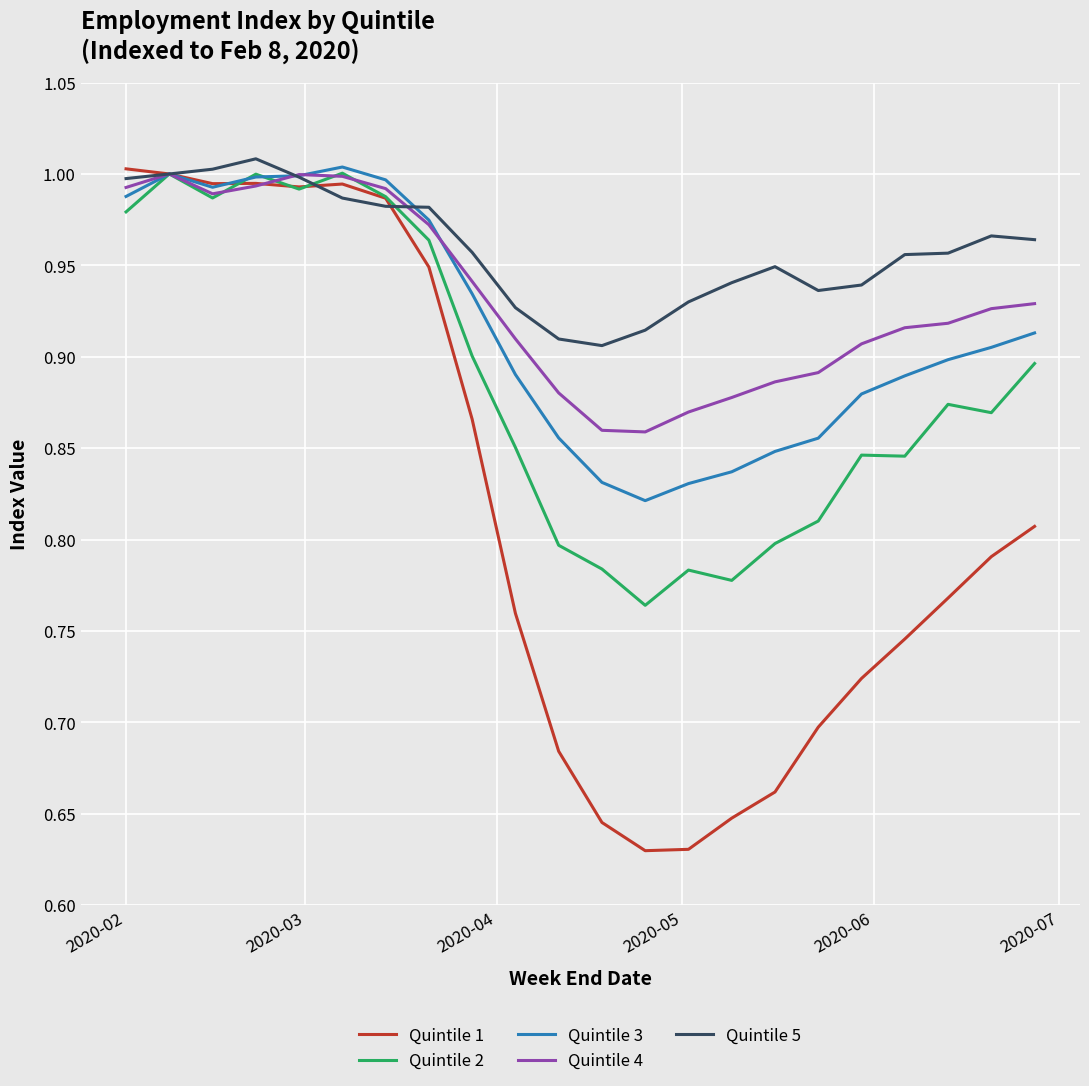

What is the smallest value displayed?

0.6